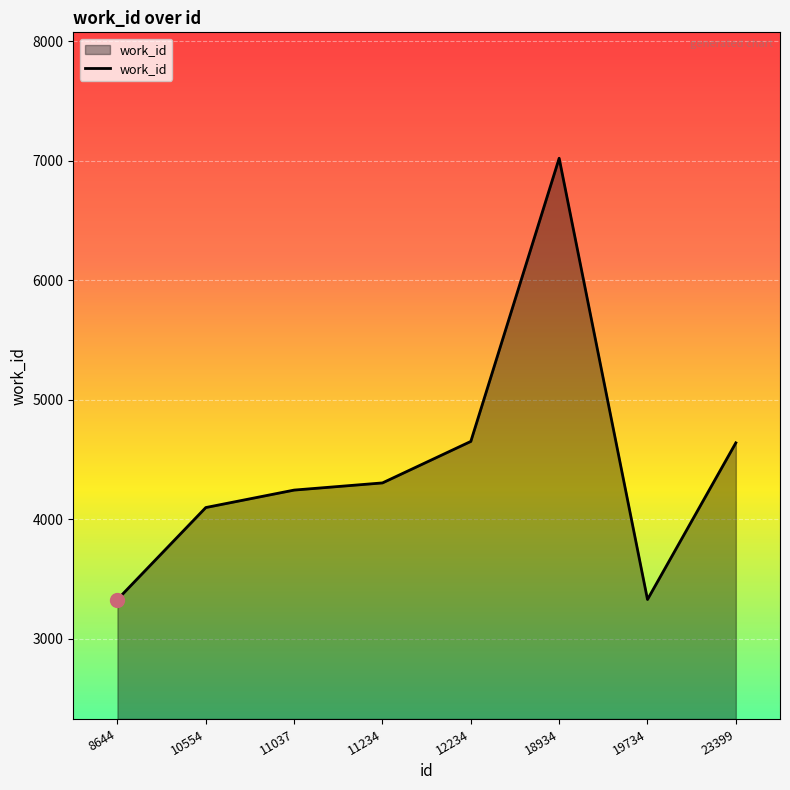

What is the maximum value shown in the chart?

7020